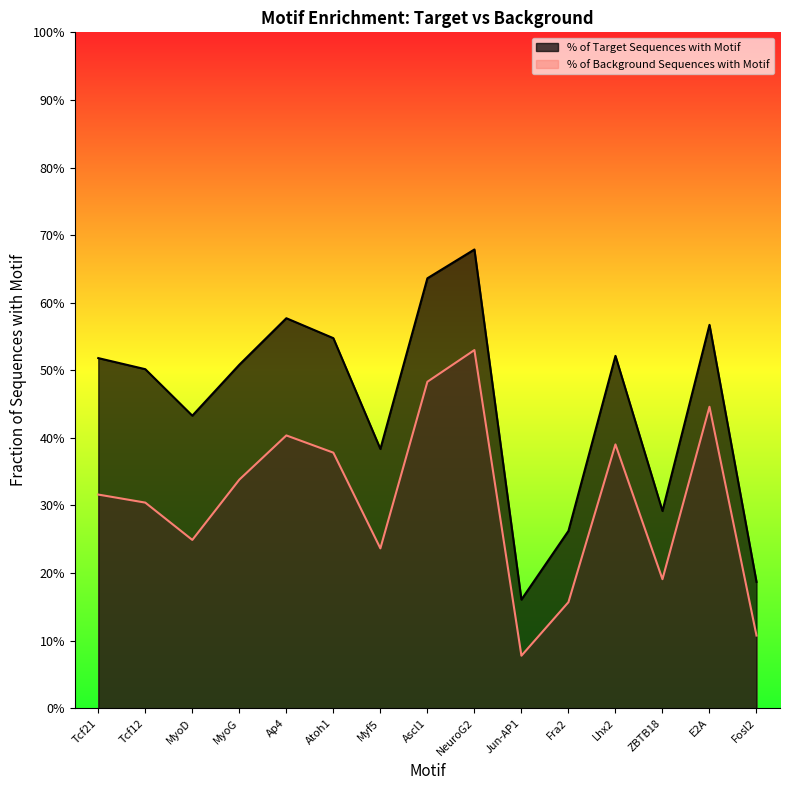

What is the difference between the % of Background Sequences with Motif values at ZBTB18 and MyoG?

0.1